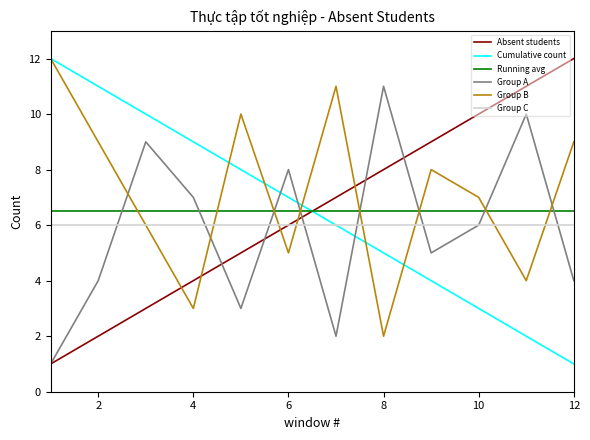

Reading right to left, extract all data points from this chart.

Absent students: 12.0	11.0	10.0	9.0	8.0	7.0	6.0	5.0	4.0	3.0	2.0	1.0
Cumulative count: 1.0	2.0	3.0	4.0	5.0	6.0	7.0	8.0	9.0	10.0	11.0	12.0
Running avg: 6.5	6.5	6.5	6.5	6.5	6.5	6.5	6.5	6.5	6.5	6.5	6.5
Group A: 4.0	10.0	6.0	5.0	11.0	2.0	8.0	3.0	7.0	9.0	4.0	1.0
Group B: 9.0	4.0	7.0	8.0	2.0	11.0	5.0	10.0	3.0	6.0	9.0	12.0
Group C: 6.0	6.0	6.0	6.0	6.0	6.0	6.0	6.0	6.0	6.0	6.0	6.0